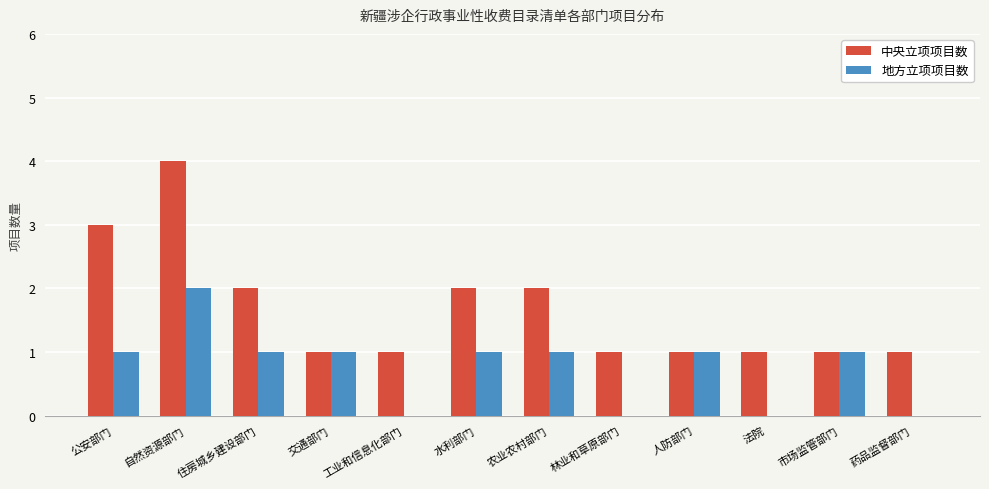

Is it true that 中央立项项目数 equals 3 at 公安部门?

True